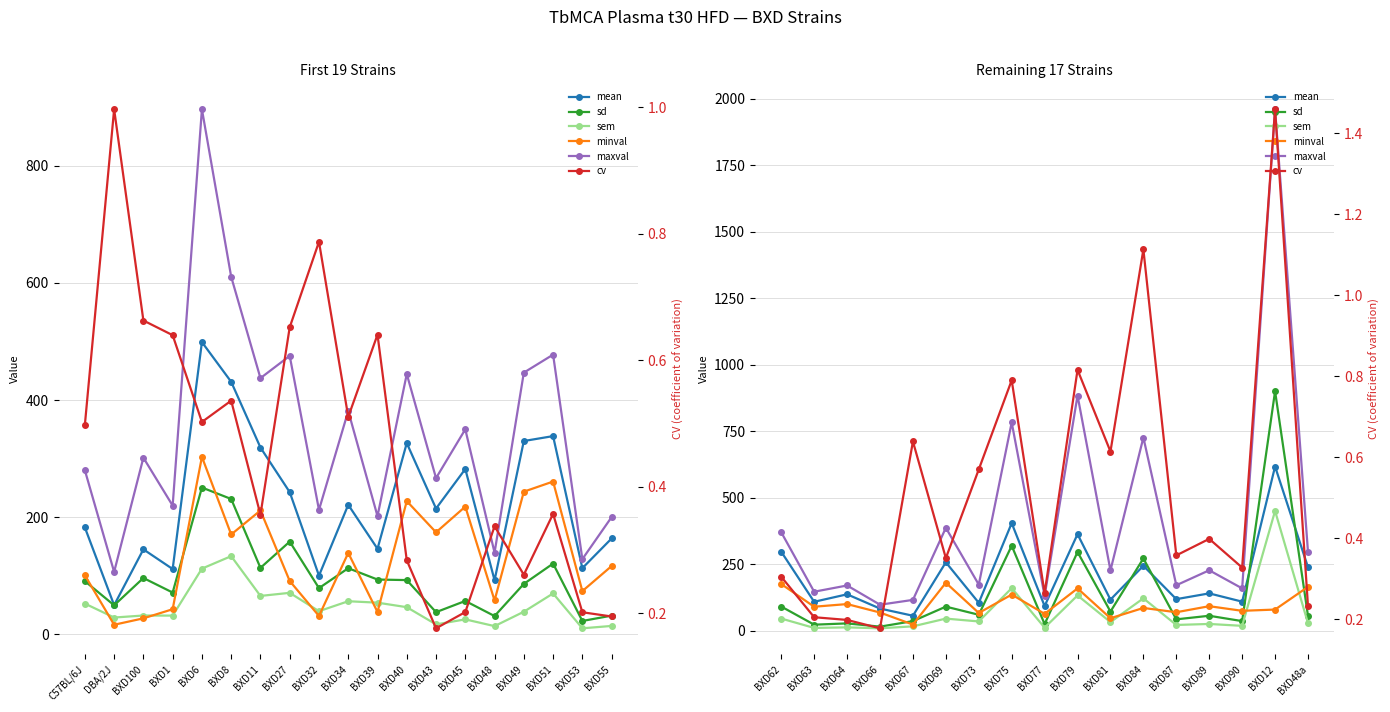

How many interior local valleys does the mean series have?

7